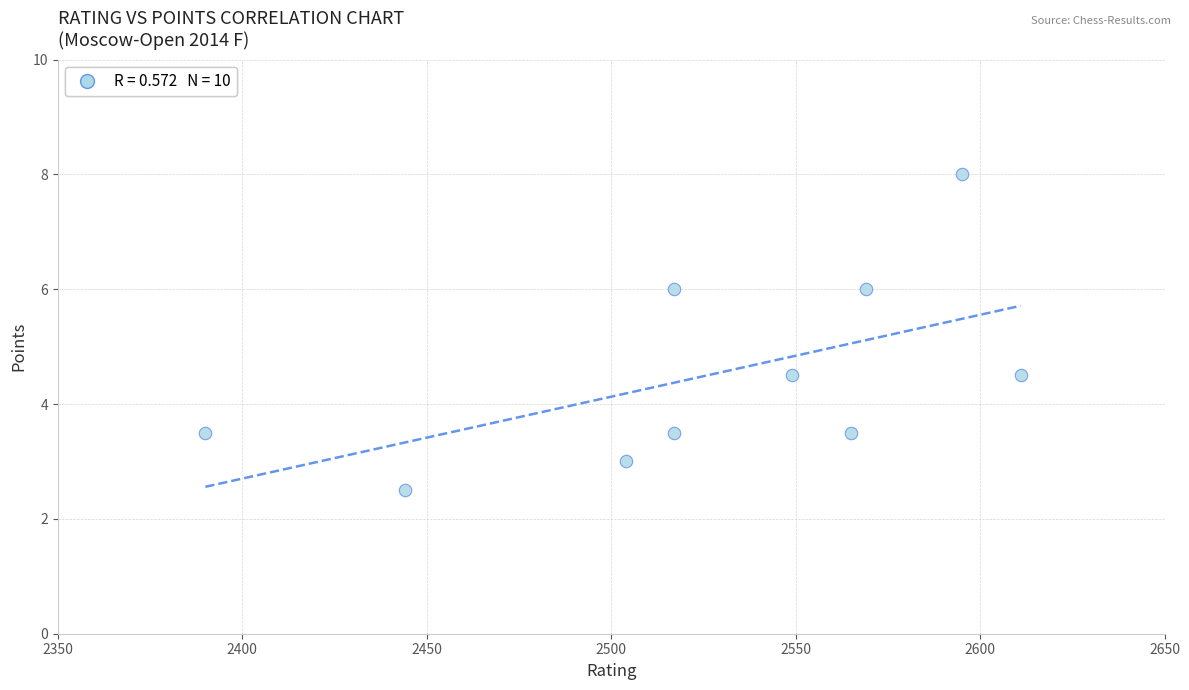

What is the range of X values (max minus min)?

221.0